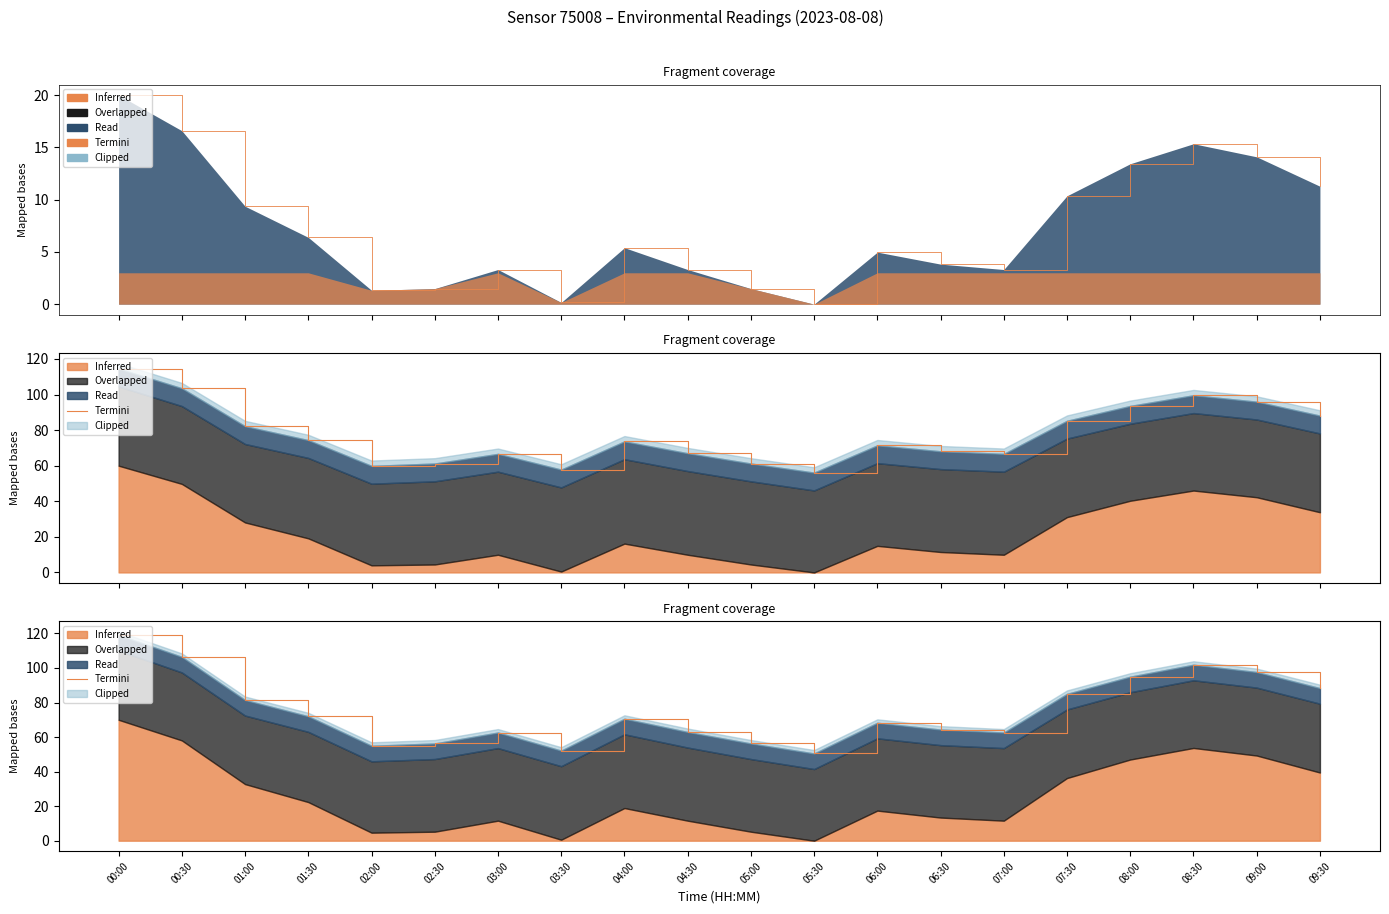

True or false: the data has more than 1 interior local peaks.

True